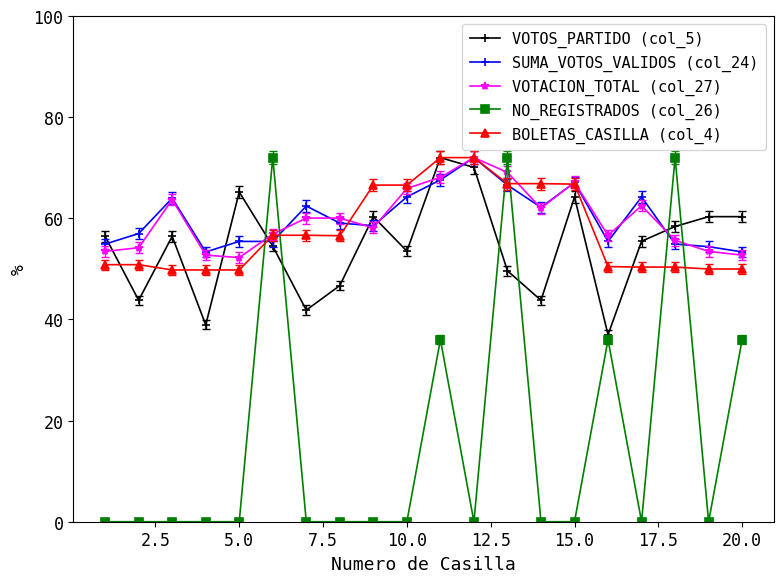

At how many categories does at least one series exceed 20?

20